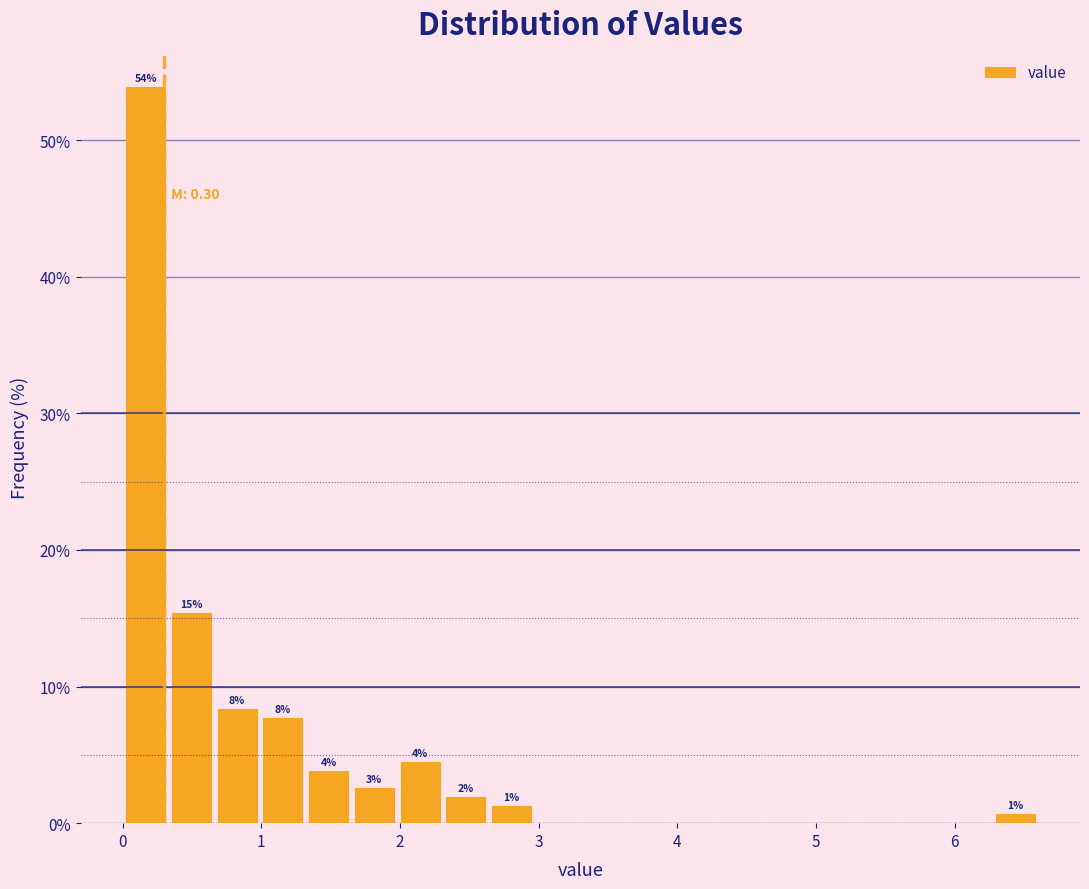

Read against the x-axis, roughly where is the centre of the tallest bar?

0.2